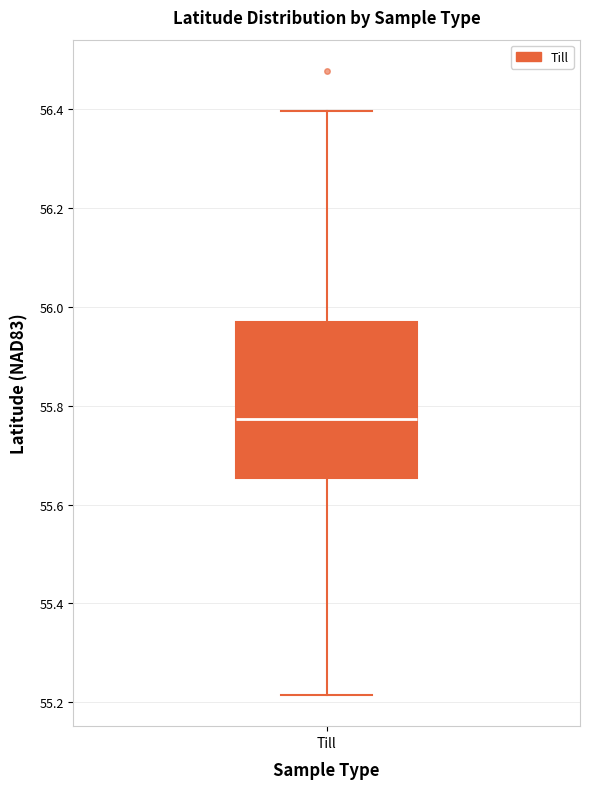

Transcribe this box plot: give where the median line is, the range the box spans, and where the two whiskers end, as read against the y-axis. The values are not printed on the chart, so give them approximately, as read against the axis.

median 55.78, box 55.66 to 55.96, whiskers 55.22 to 56.40